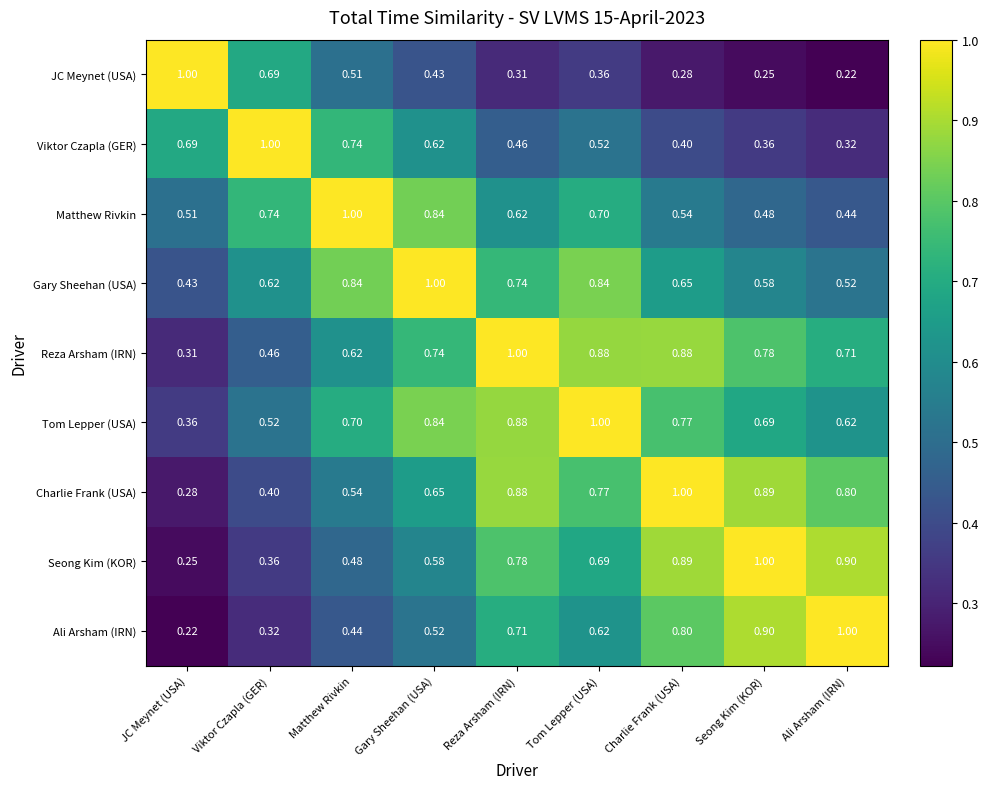

At which label does Seong Kim (KOR) reach its peak?

Seong Kim (KOR)